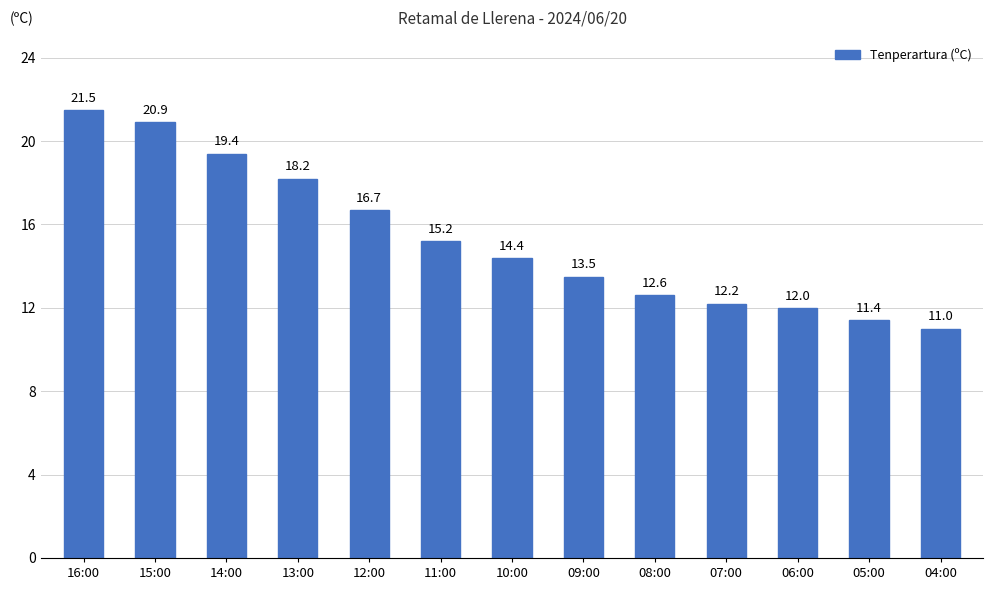

Reading left to right, what are all the values shown in this chart?

16:00=21.5	15:00=20.9	14:00=19.4	13:00=18.2	12:00=16.7	11:00=15.2	10:00=14.4	09:00=13.5	08:00=12.6	07:00=12.2	06:00=12.0	05:00=11.4	04:00=11.0